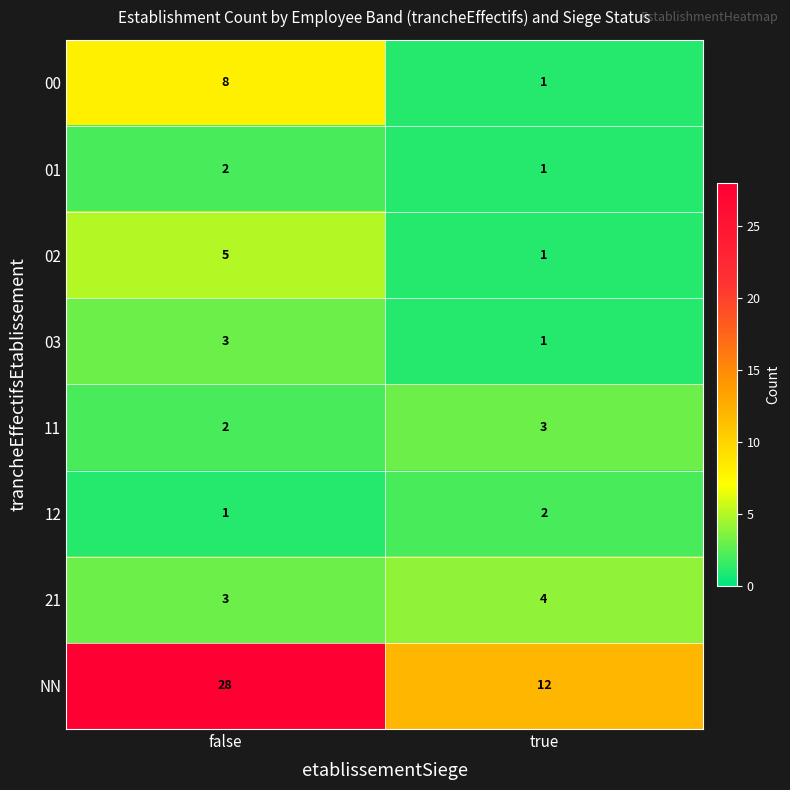

Reading left to right, transcribe all the data shown in this chart.

00: false=8	true=1
01: false=2	true=1
02: false=5	true=1
03: false=3	true=1
11: false=2	true=3
12: false=1	true=2
21: false=3	true=4
NN: false=28	true=12